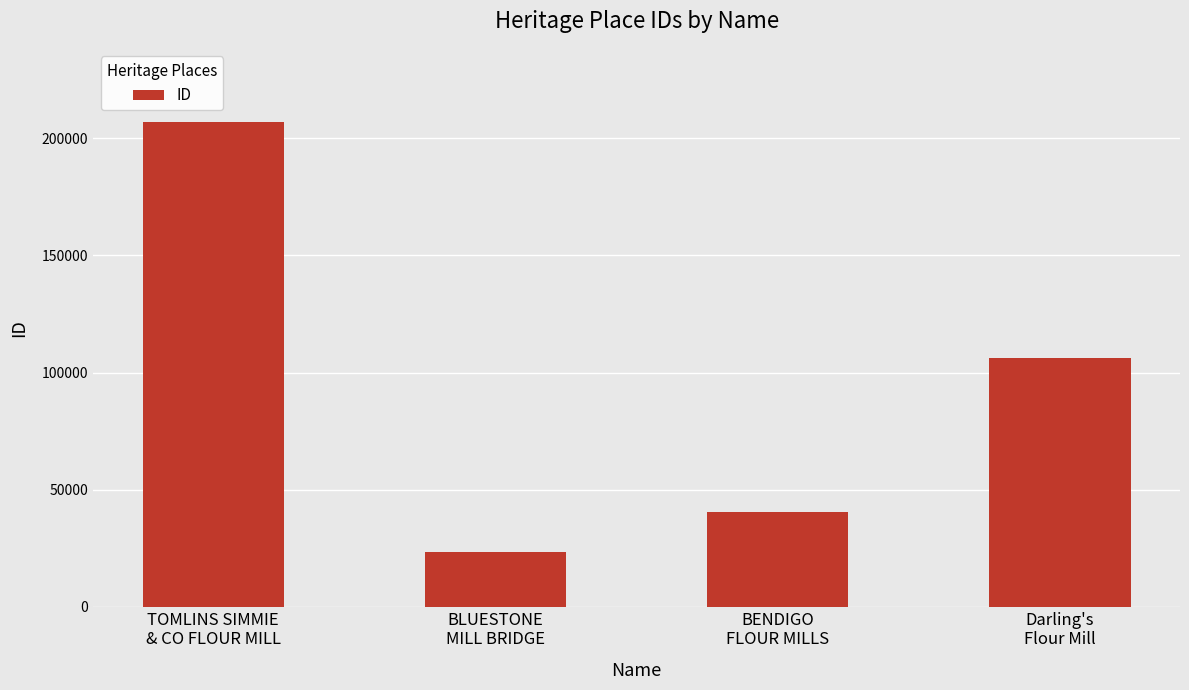

Reading left to right, transcribe all the data shown in this chart.

TOMLINS SIMMIE
& CO FLOUR MILL=207162	BLUESTONE
MILL BRIDGE=23277	BENDIGO
FLOUR MILLS=40459	Darling's
Flour Mill=106365